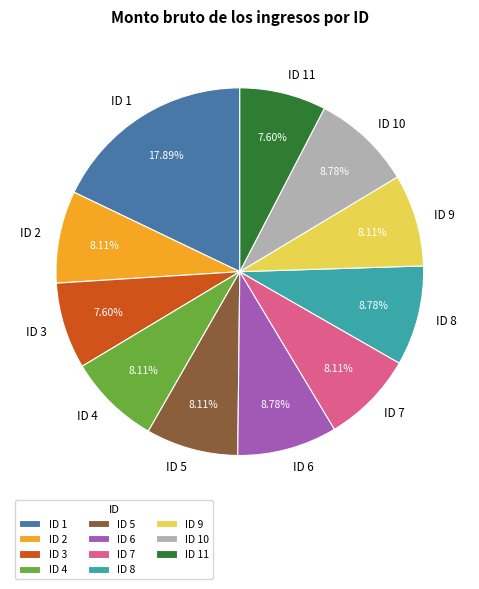

Which has a higher value, ID 6 or ID 7?

ID 6